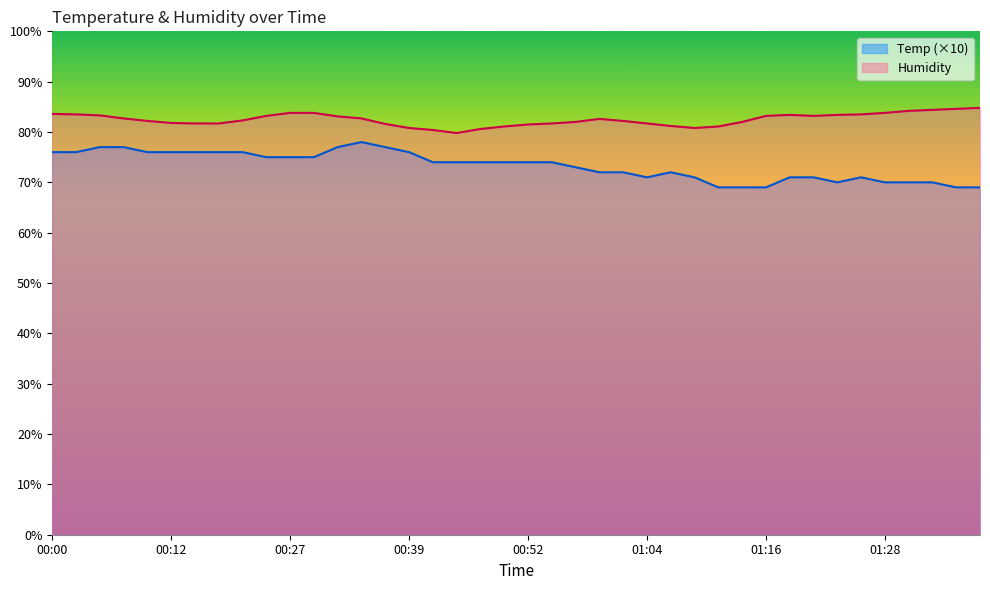

Where is the first local minimum for Humidity?

00:44